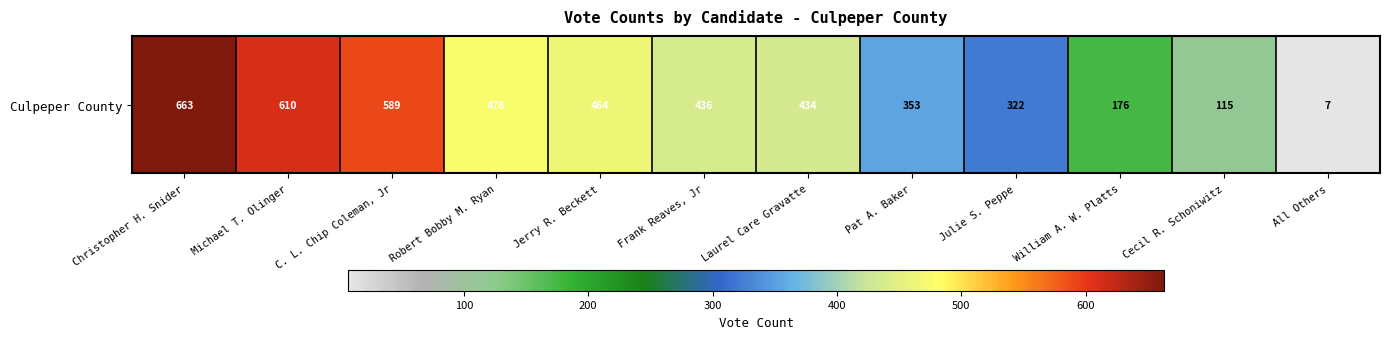

Reading right to left, transcribe all the data shown in this chart.

All Others=7	Cecil R. Schoniwitz=115	William A. W. Platts=176	Julie S. Peppe=322	Pat A. Baker=353	Laurel Care Gravatte=434	Frank Reaves, Jr=436	Jerry R. Beckett=464	Robert Bobby M. Ryan=478	C. L. Chip Coleman, Jr=589	Michael T. Olinger=610	Christopher H. Snider=663